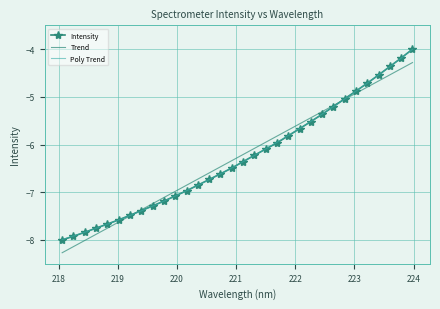

What is the difference between the maximum and minimum values in the Trend series?

4.0